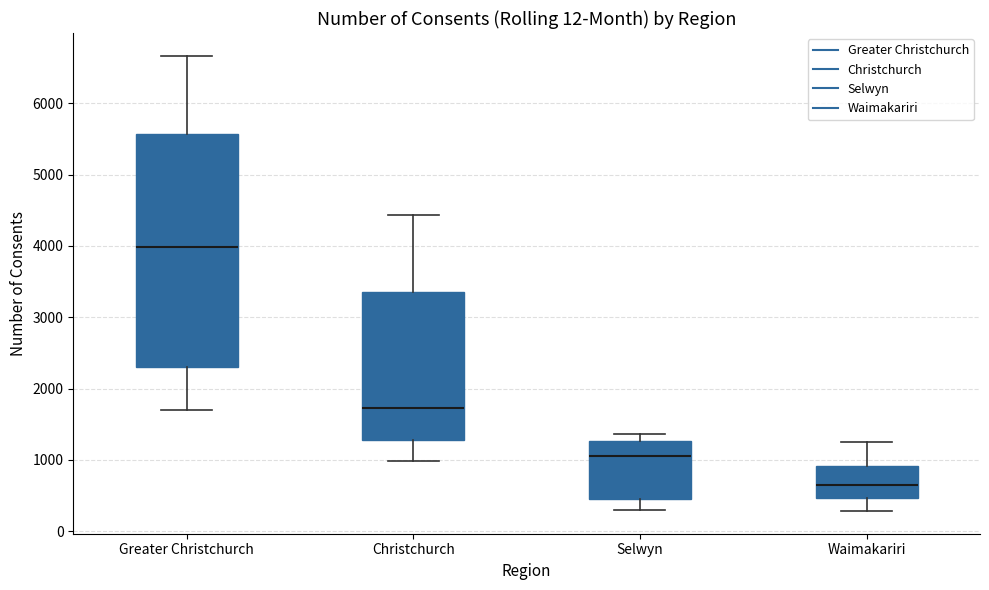

Comparing the boxes themselves (not the whiskers), which one is the tallest?

Greater Christchurch